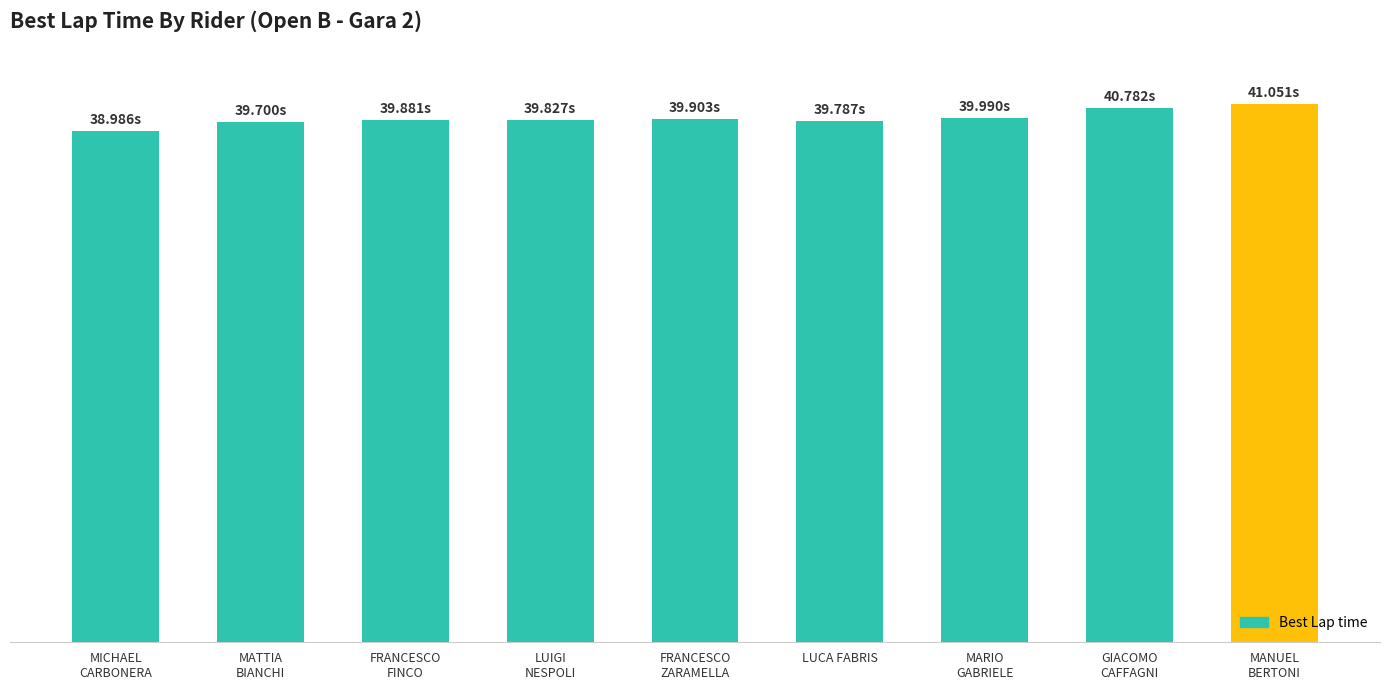

What position from the left is LUCA FABRIS?

6